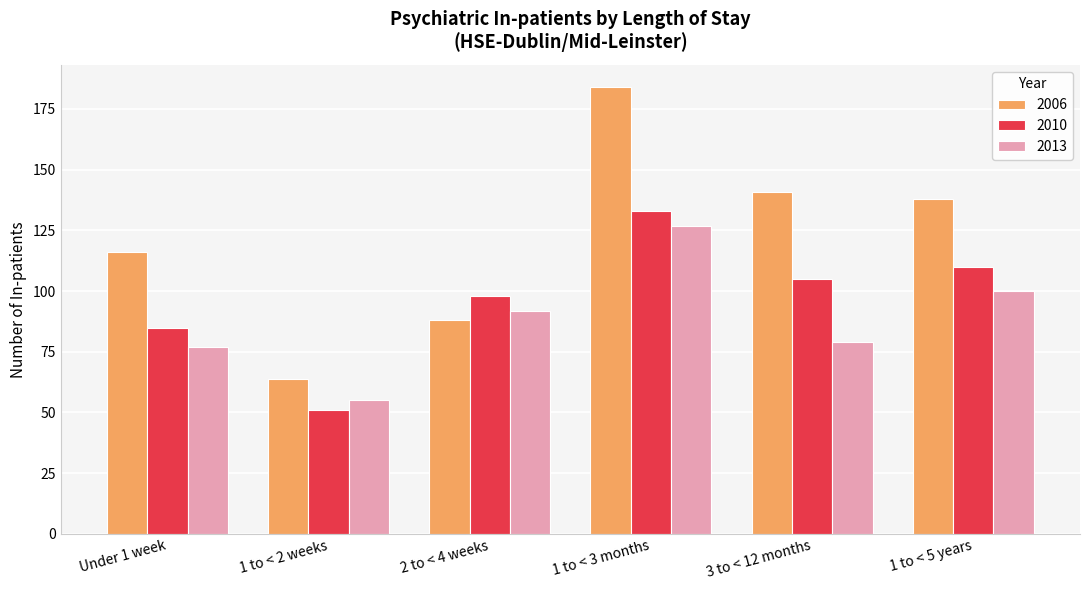

At which category is the sum across all series the highest?

1 to < 3 months